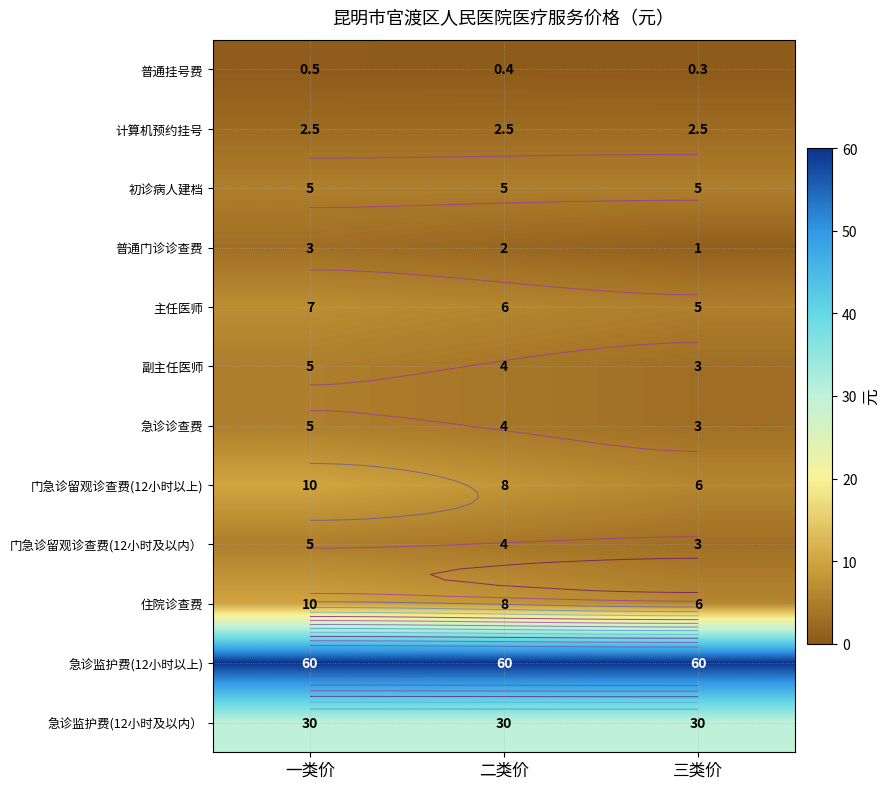

What is the sum of the 门急诊留观诊查费(12小时及以内） values at 二类价 and 一类价?

9.0